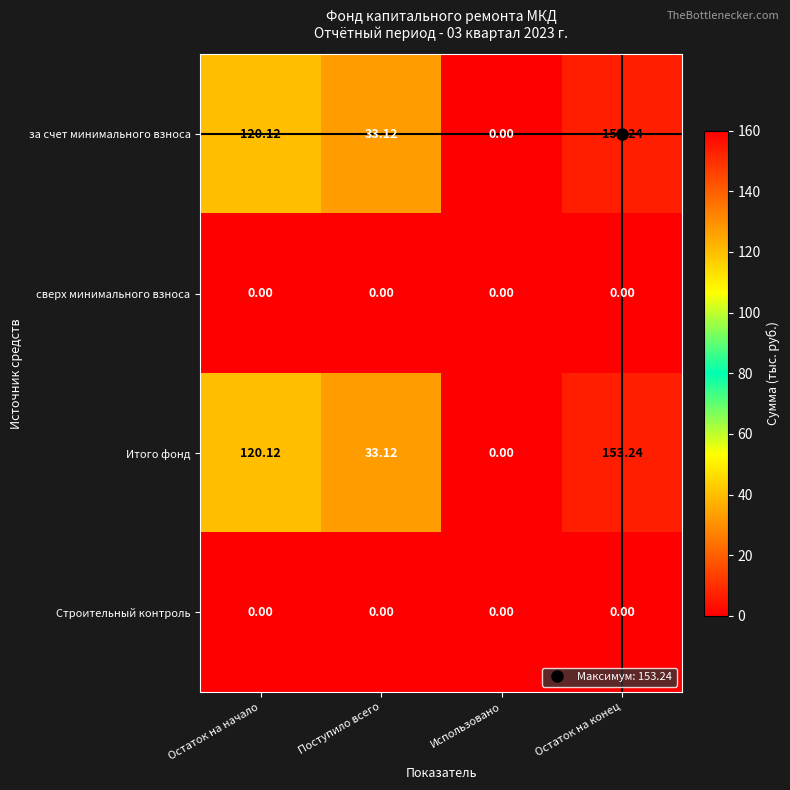

At which label does за счет минимального взноса first exceed 120?

Остаток на начало